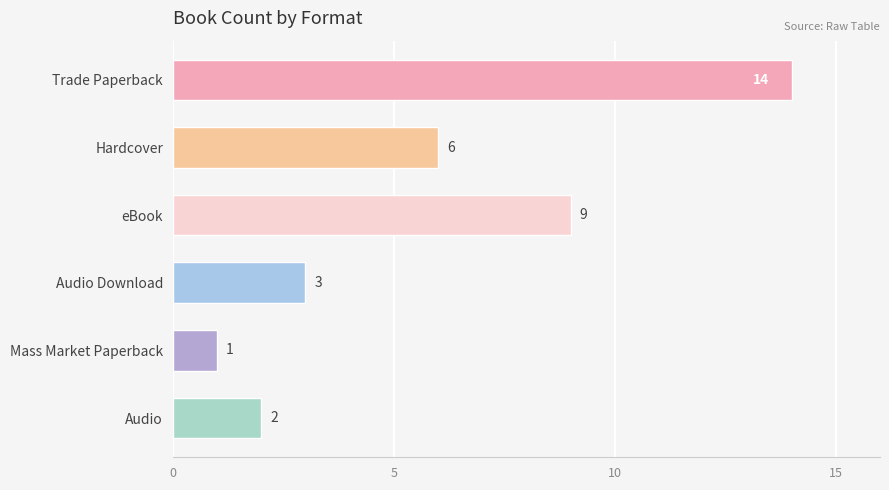

What is the label of the 3rd bar from the top?

eBook